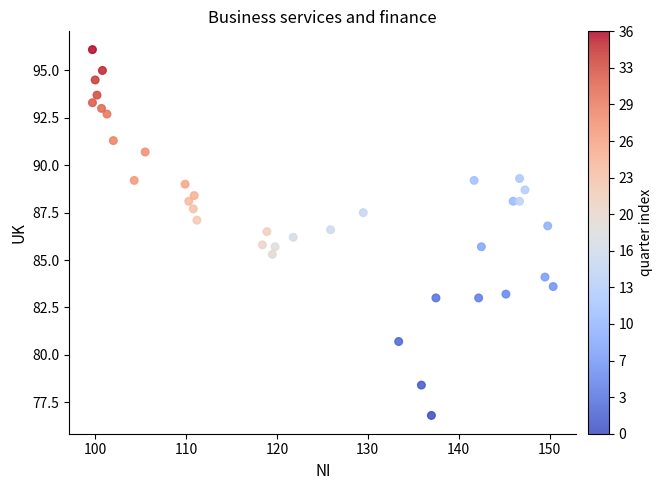

What is the range of X values (max minus min)?

50.7